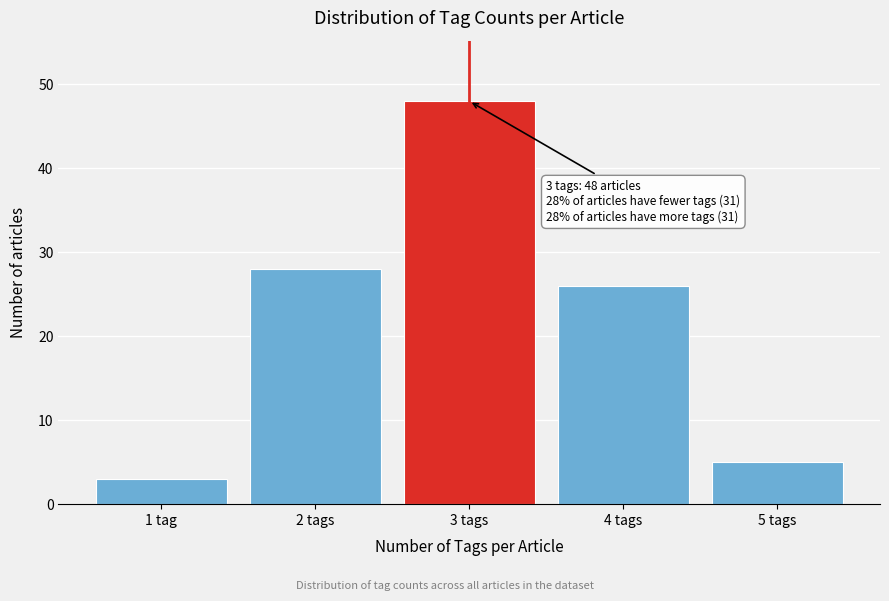

Reading right to left, extract all data points from this chart.

5	26	48	28	3